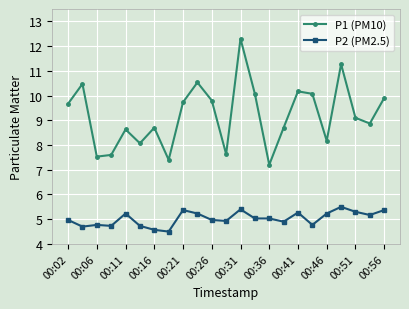

True or false: P1 (PM10) has more than 1 interior local peaks.

True